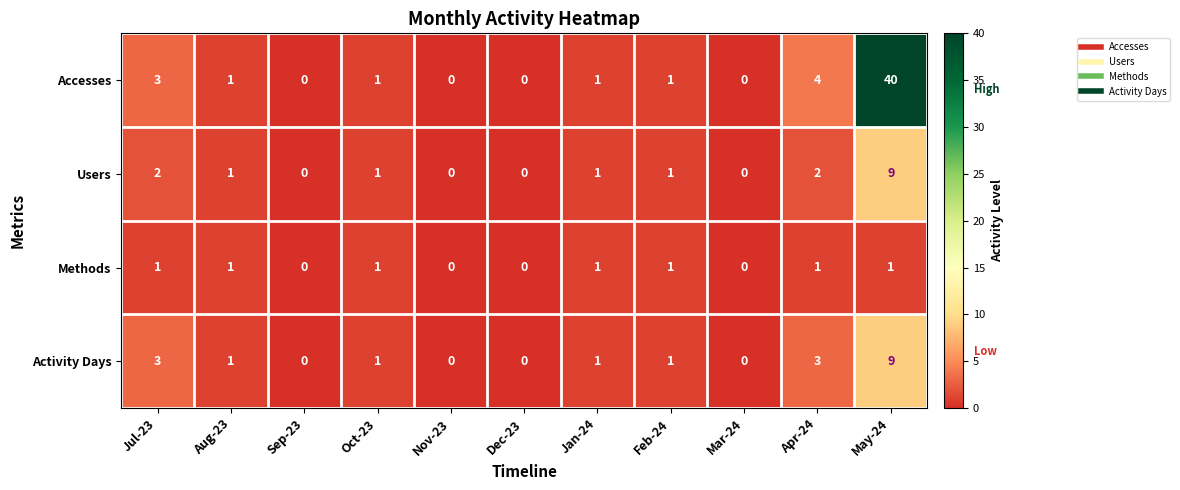

How many categories are shown in the chart?

11